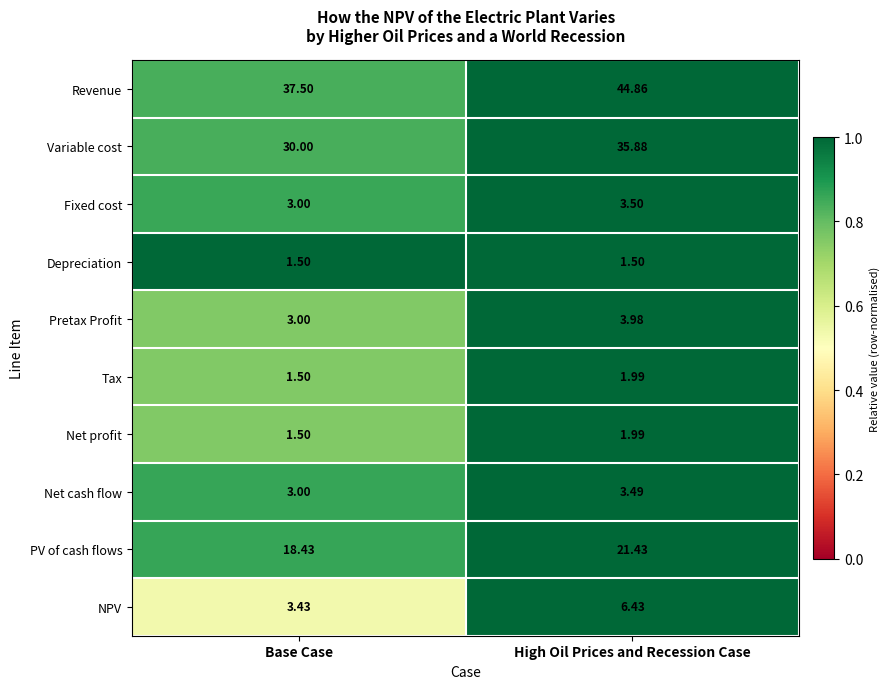

Between Base Case and High Oil Prices and Recession Case, which series saw the biggest shift?

Revenue